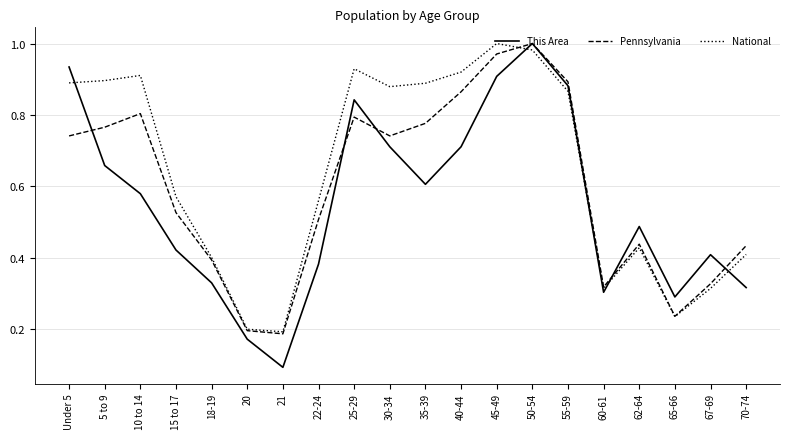

How many lines are shown in the chart?

3